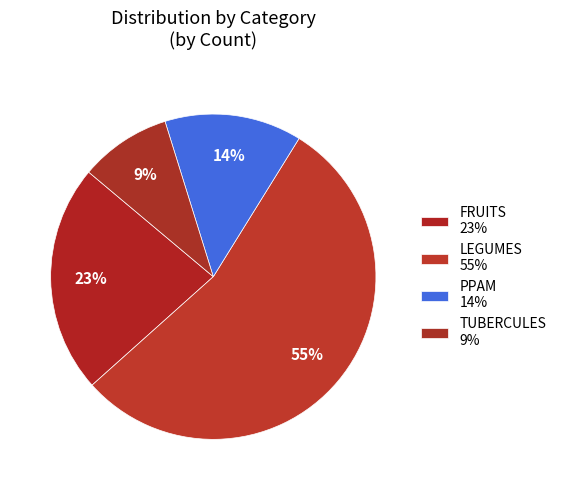

To the nearest percent, what percentage of the pie is TUBERCULES?

9%